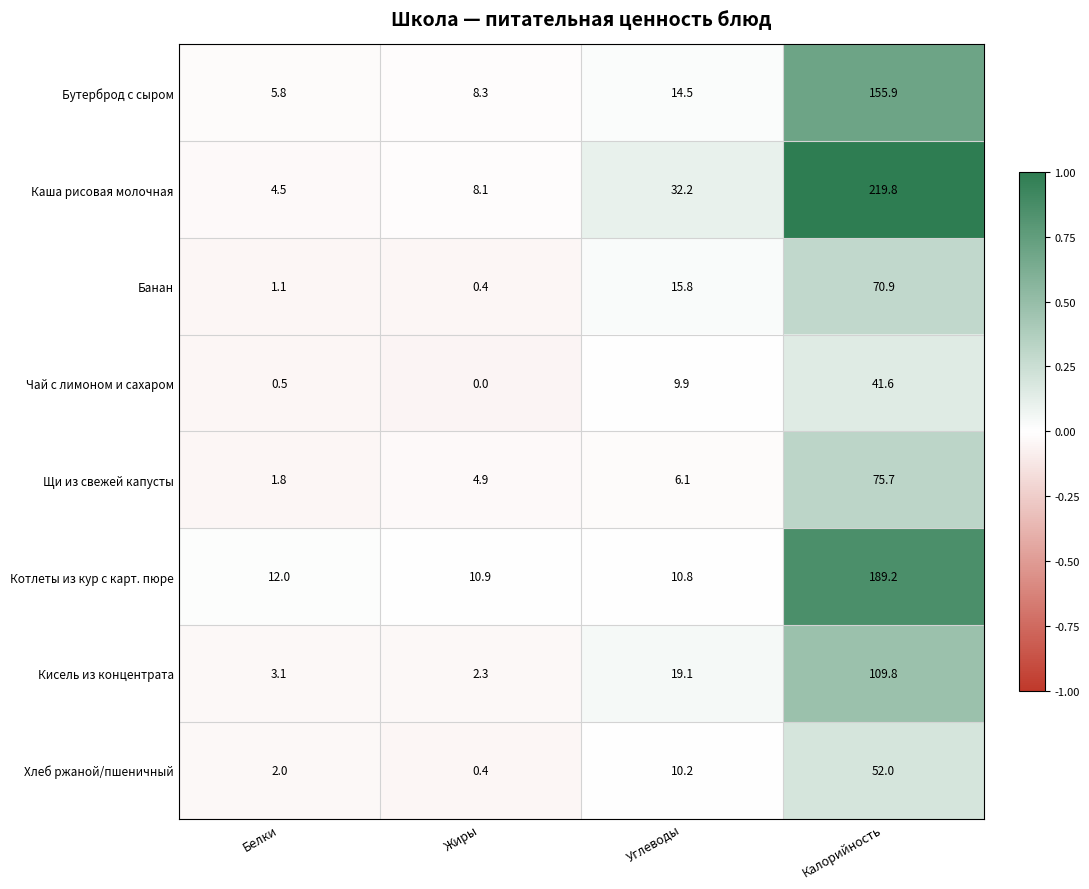

What is the difference between the maximum and second lowest values in the Щи из свежей капусты series?

70.8